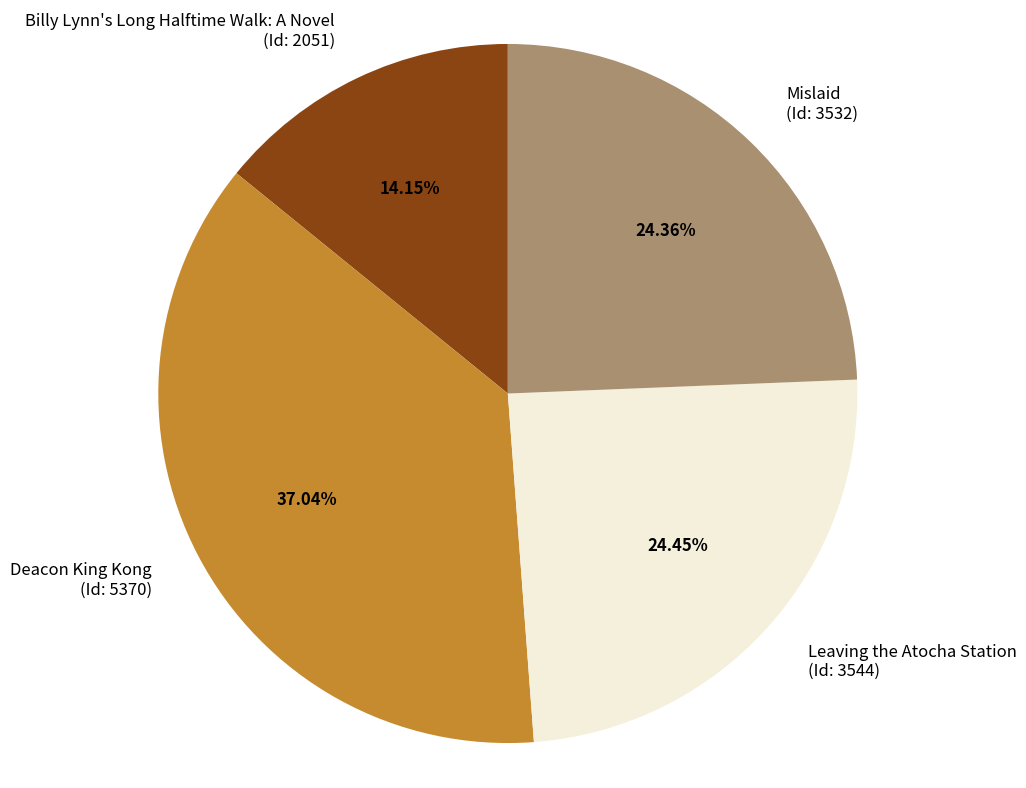

Is the sum of Billy Lynn's Long Halftime Walk: A Novel (Id: 2051) and Leaving the Atocha Station (Id: 3544) greater than half?

No